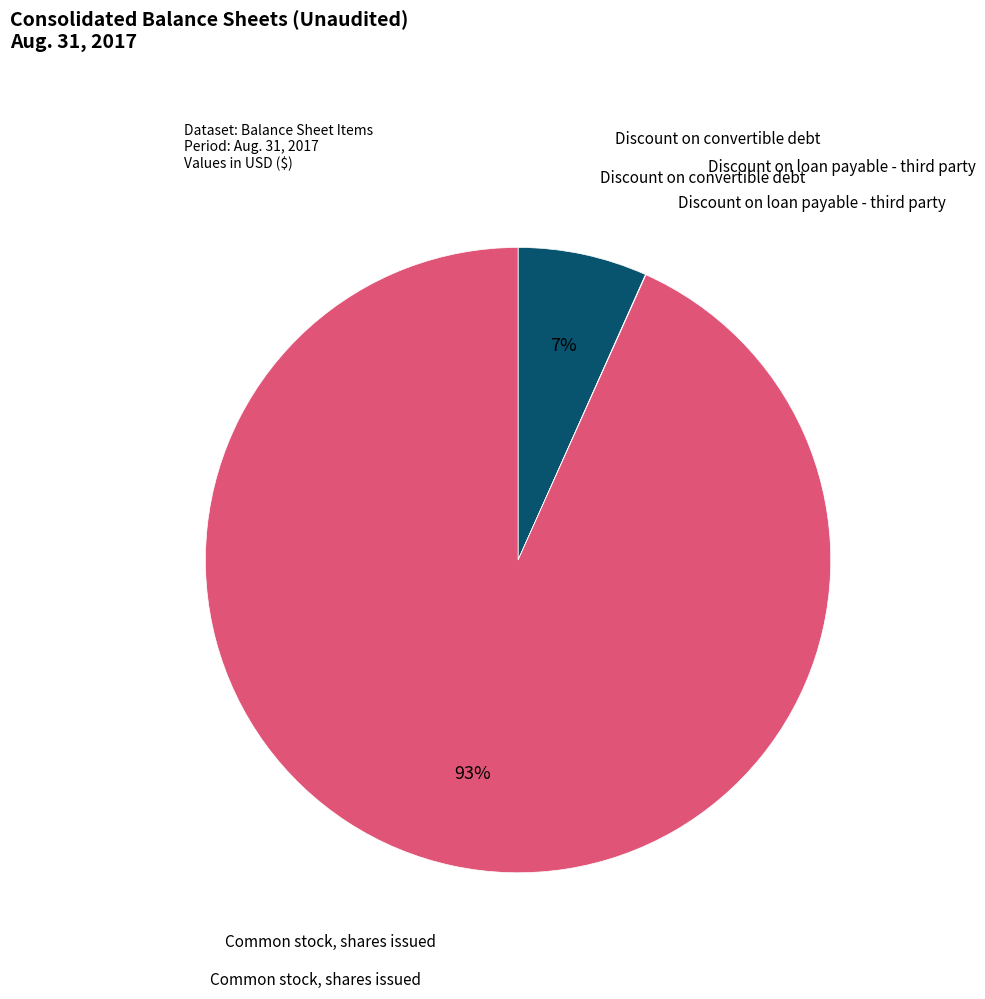

To the nearest percent, what is the average slice percentage?

33%